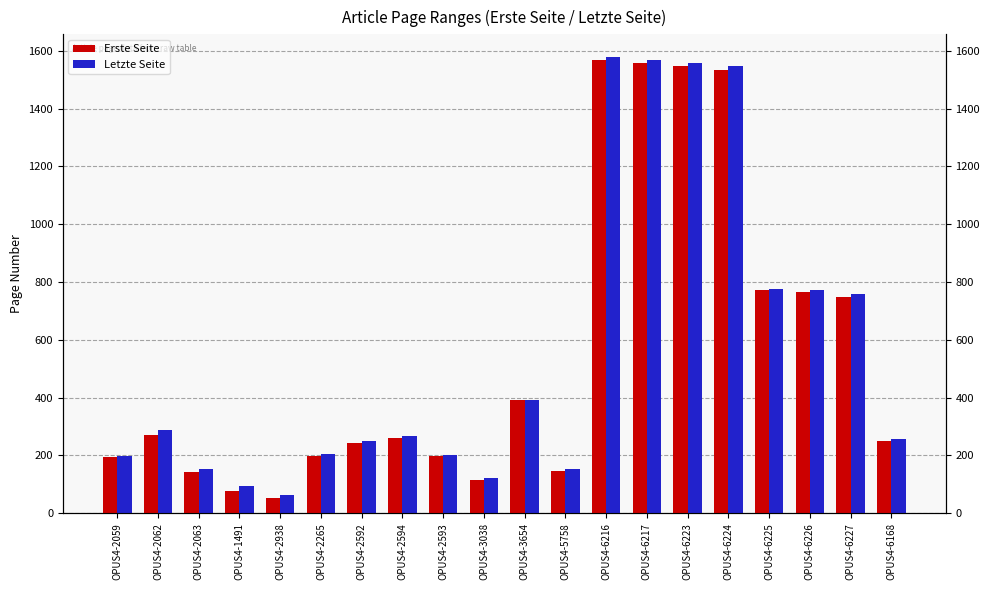

What are all the series names shown in the legend?

Erste Seite, Letzte Seite